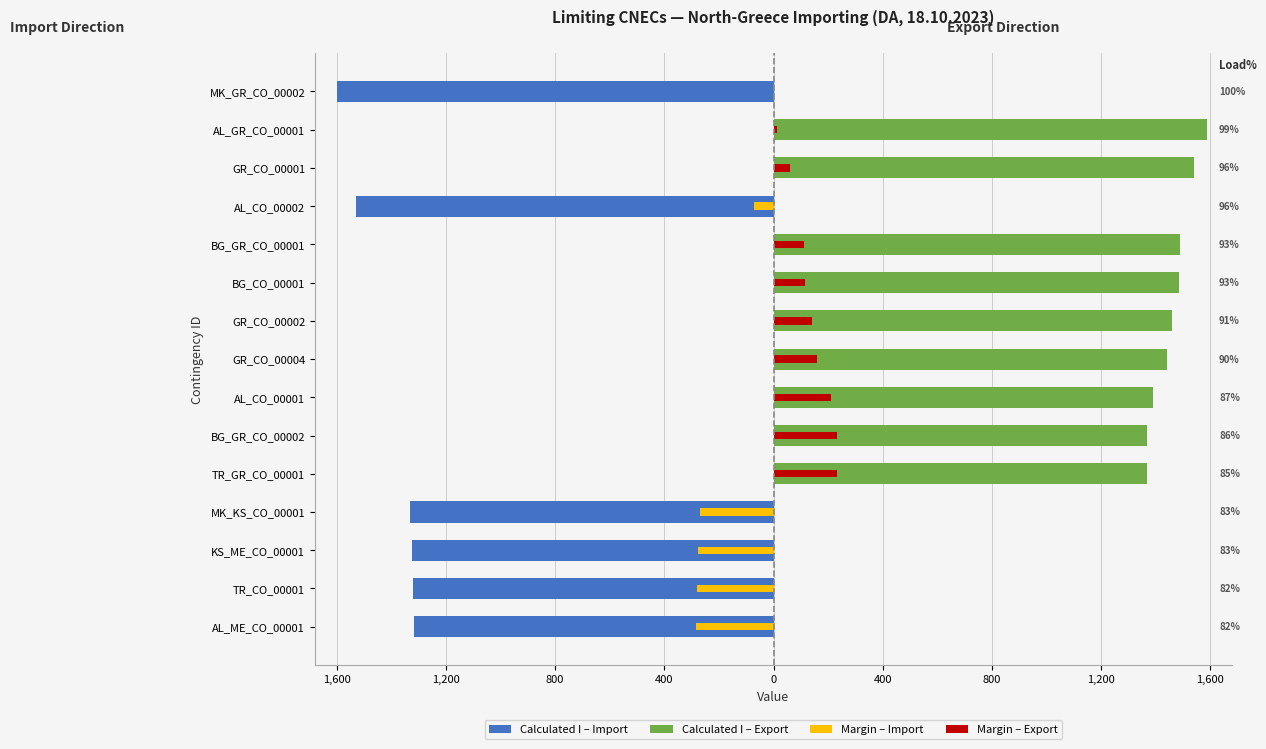

Does the chart contain any negative values?

Yes